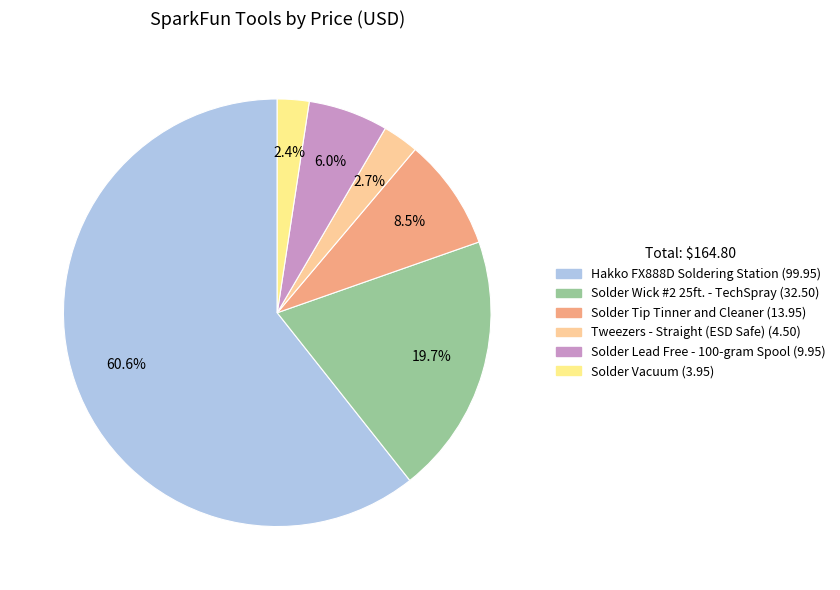

What percentage is the Solder Wick #2 25ft. - TechSpray slice, to the nearest percent?

20%